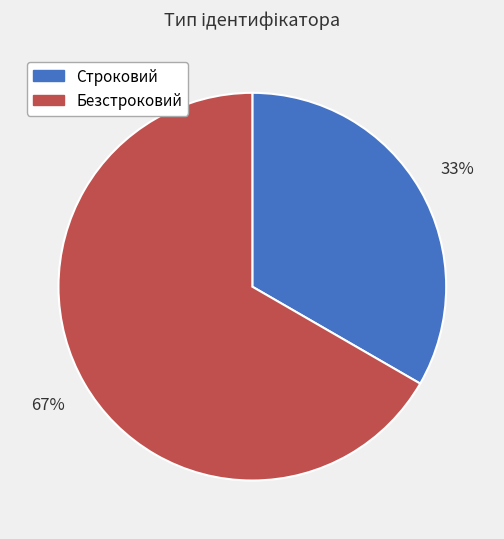

To the nearest percent, what is the combined percentage of Строковий and Безстроковий?

100%